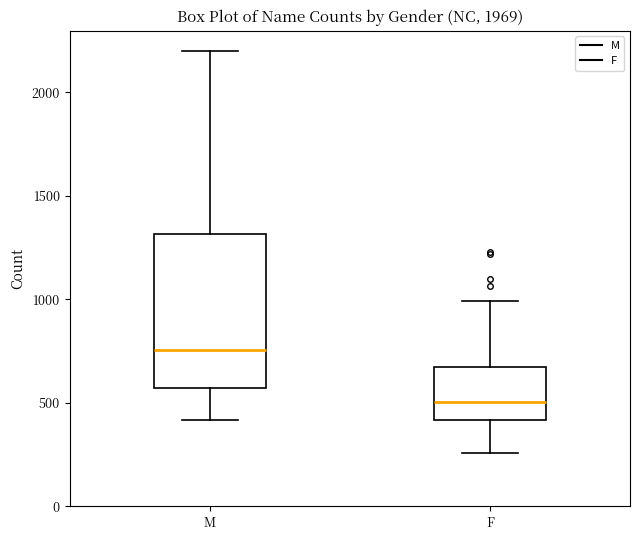

Reading left to right, read every box against the y-axis: the position of its median line, the range the box covers, and the ends of its whiskers. The values are not printed on the chart, so give them approximately, as read against the axis.

M: median 750, box 550 to 1300, whiskers 400 to 2200
F: median 500, box 400 to 650, whiskers 250 to 1000